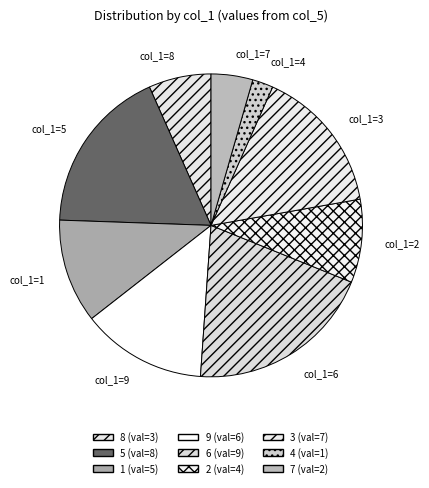

How many slices are in this pie chart?

9